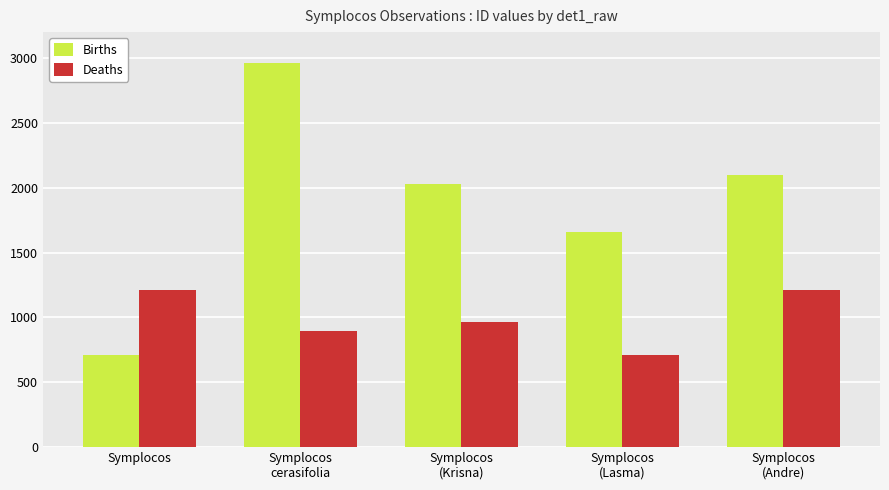

Which category has the highest value across all series?

Symplocos
cerasifolia